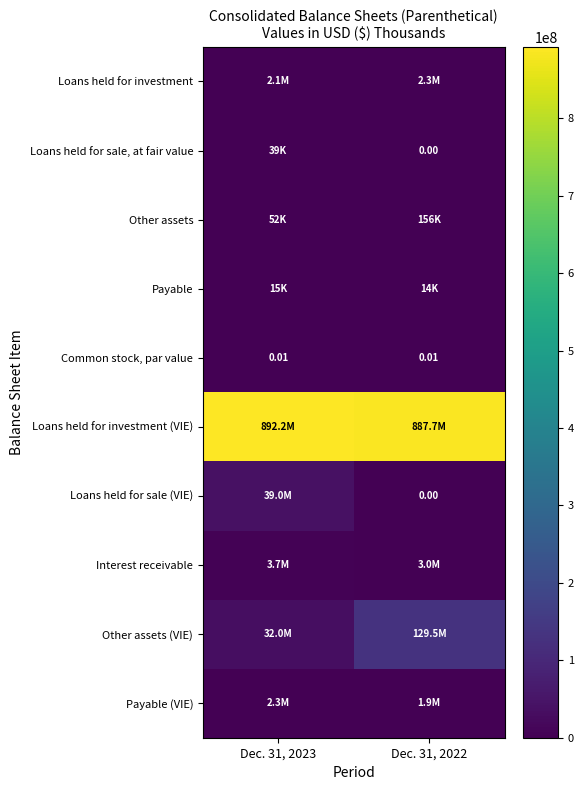

What is the average value of the row_0 series?

2195266.0